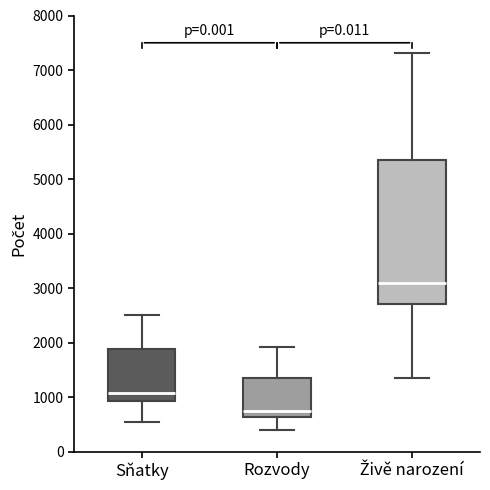

Reading left to right, read every box against the y-axis: the position of its median line, the range the box covers, and the ends of its whiskers. The values are not printed on the chart, so give them approximately, as read against the axis.

Sňatky: median 1100, box 900 to 1900, whiskers 500 to 2500
Rozvody: median 800, box 600 to 1300, whiskers 400 to 1900
Živě narození: median 3100, box 2700 to 5400, whiskers 1400 to 7300